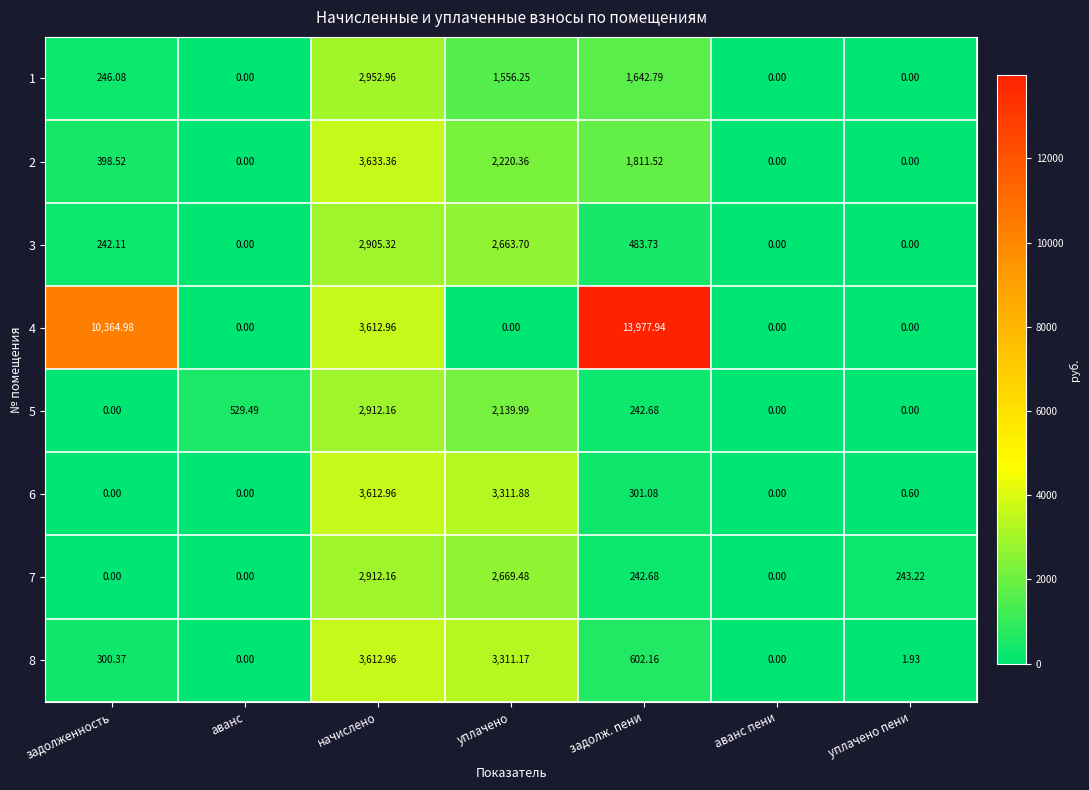

Is the value of 5 at уплачено greater than the value of 8 at уплачено пени?

Yes